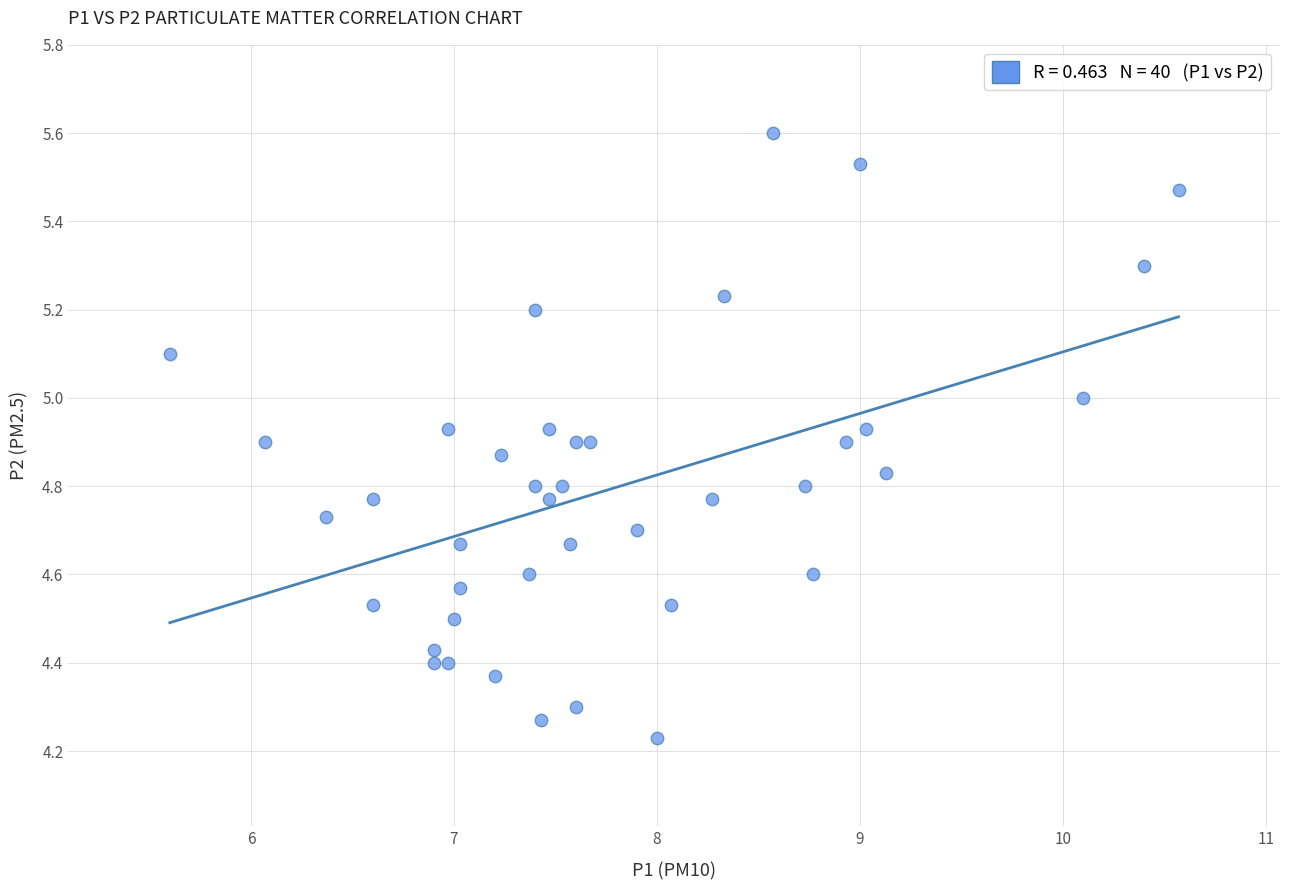

What is the range of Y values (max minus min)?

1.4